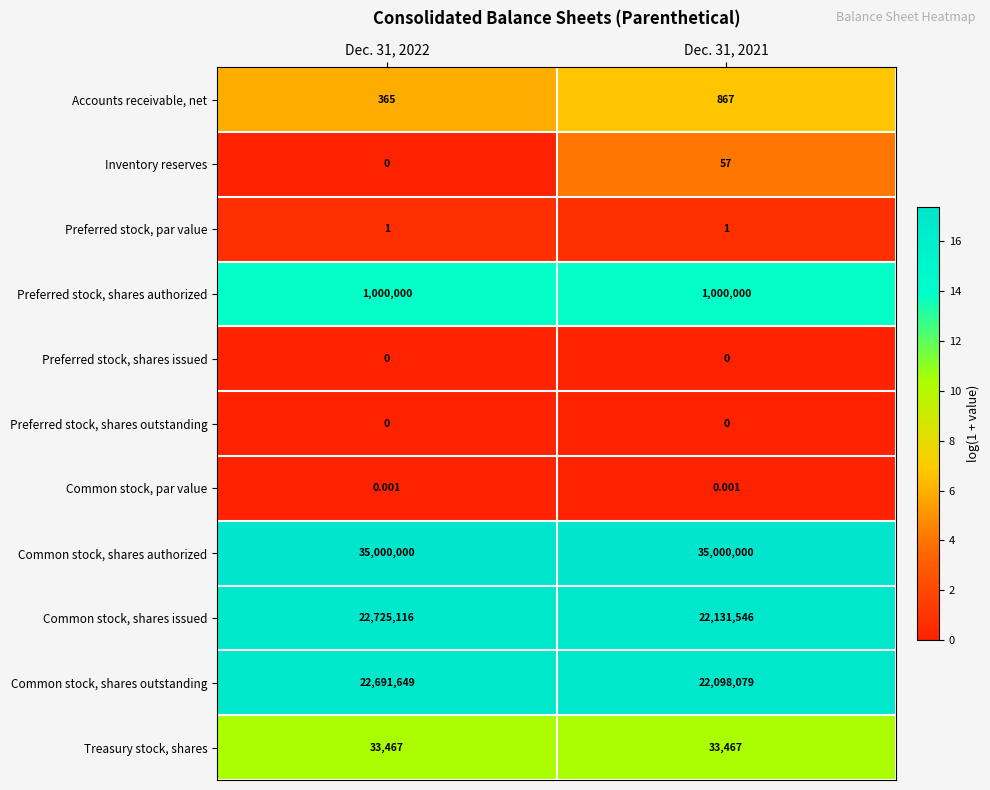

Is the value of Treasury stock, shares at Dec. 31, 2022 greater than the value of Common stock, shares issued at Dec. 31, 2021?

No